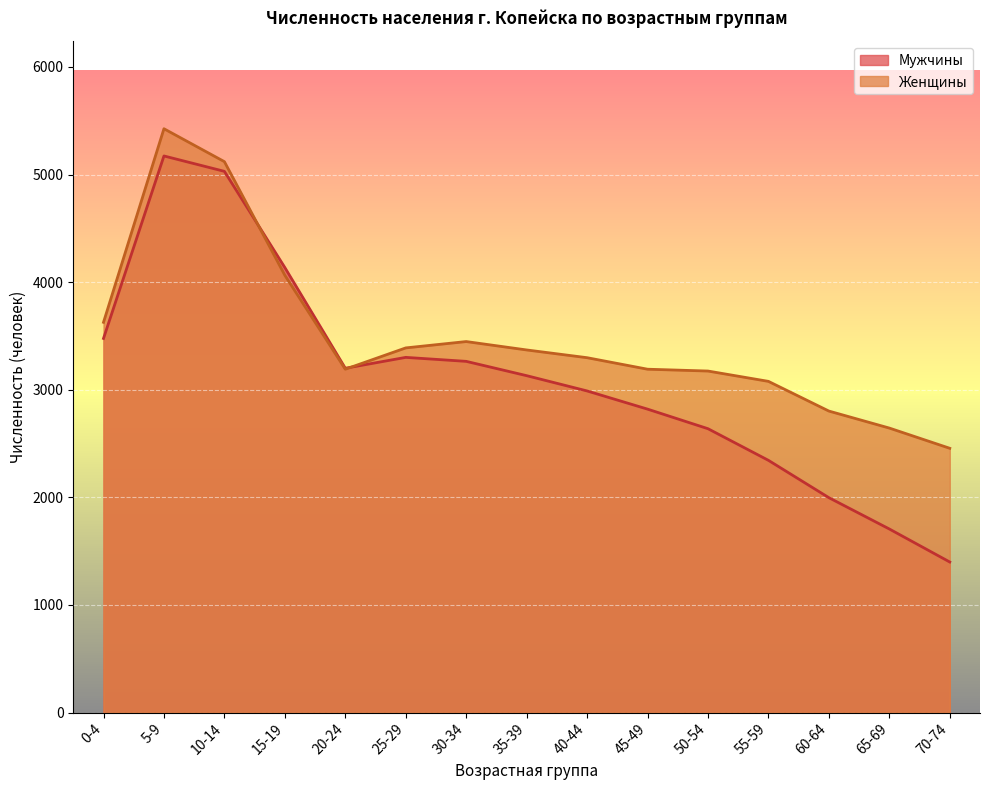

How many values in the Мужчины series exceed 3131?

7